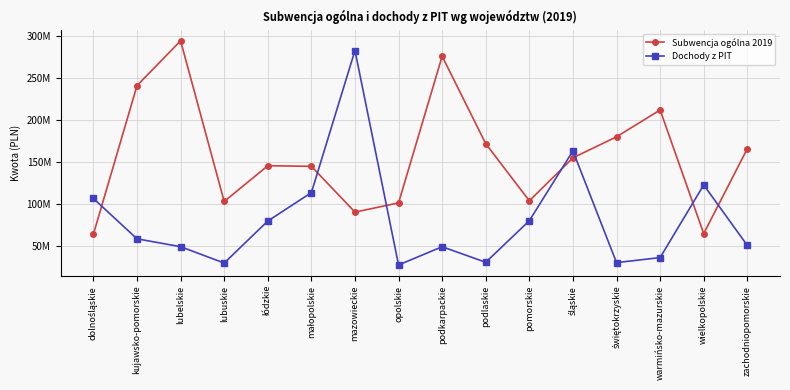

What are all the series names shown in the legend?

Subwencja ogólna 2019, Dochody z PIT